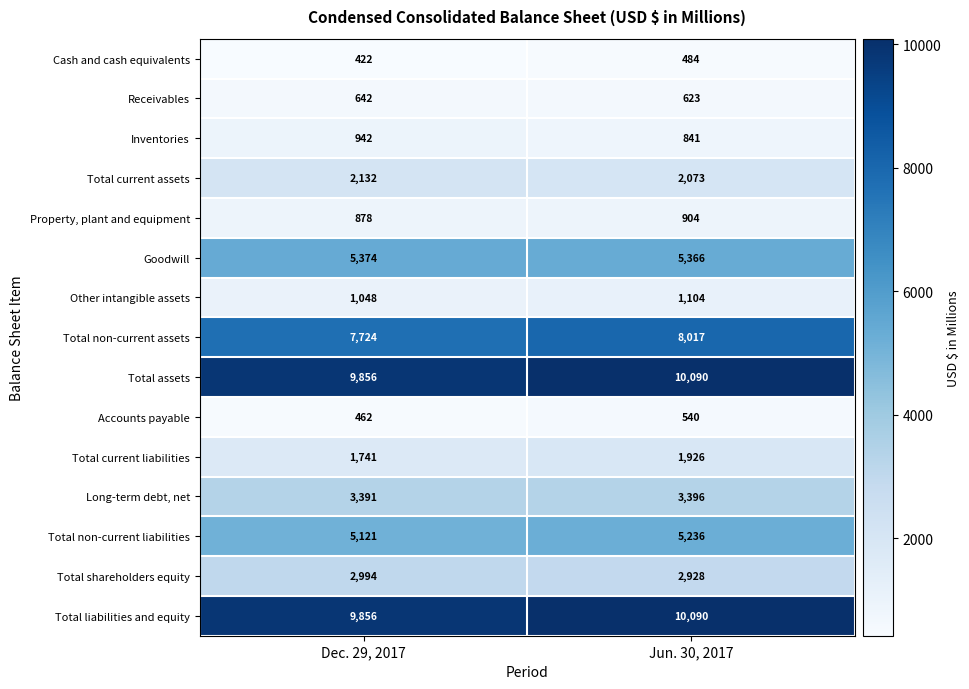

What is the sum of all Total current liabilities values?

3667